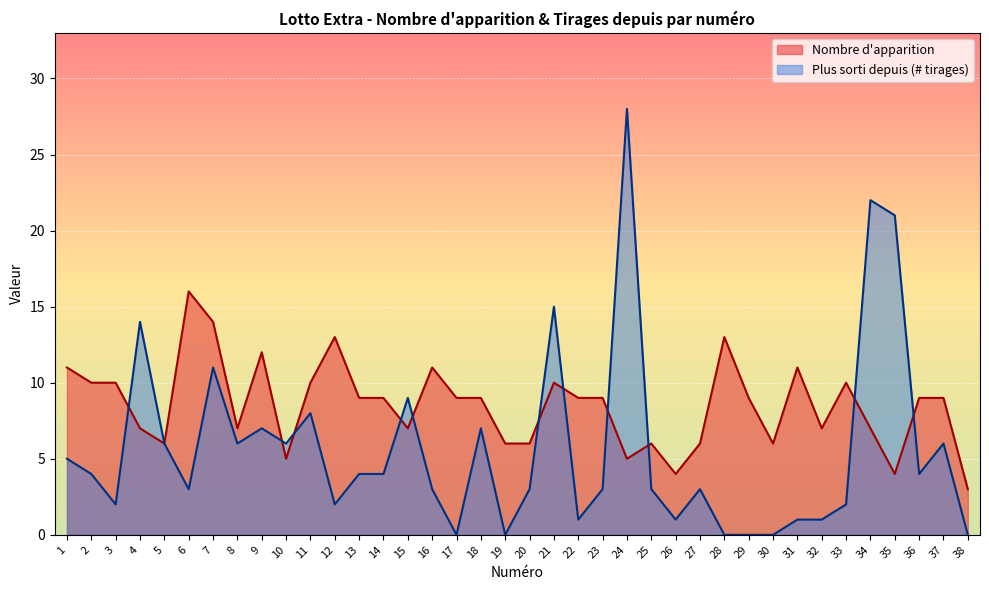

What is the total value across all series at 3?

12